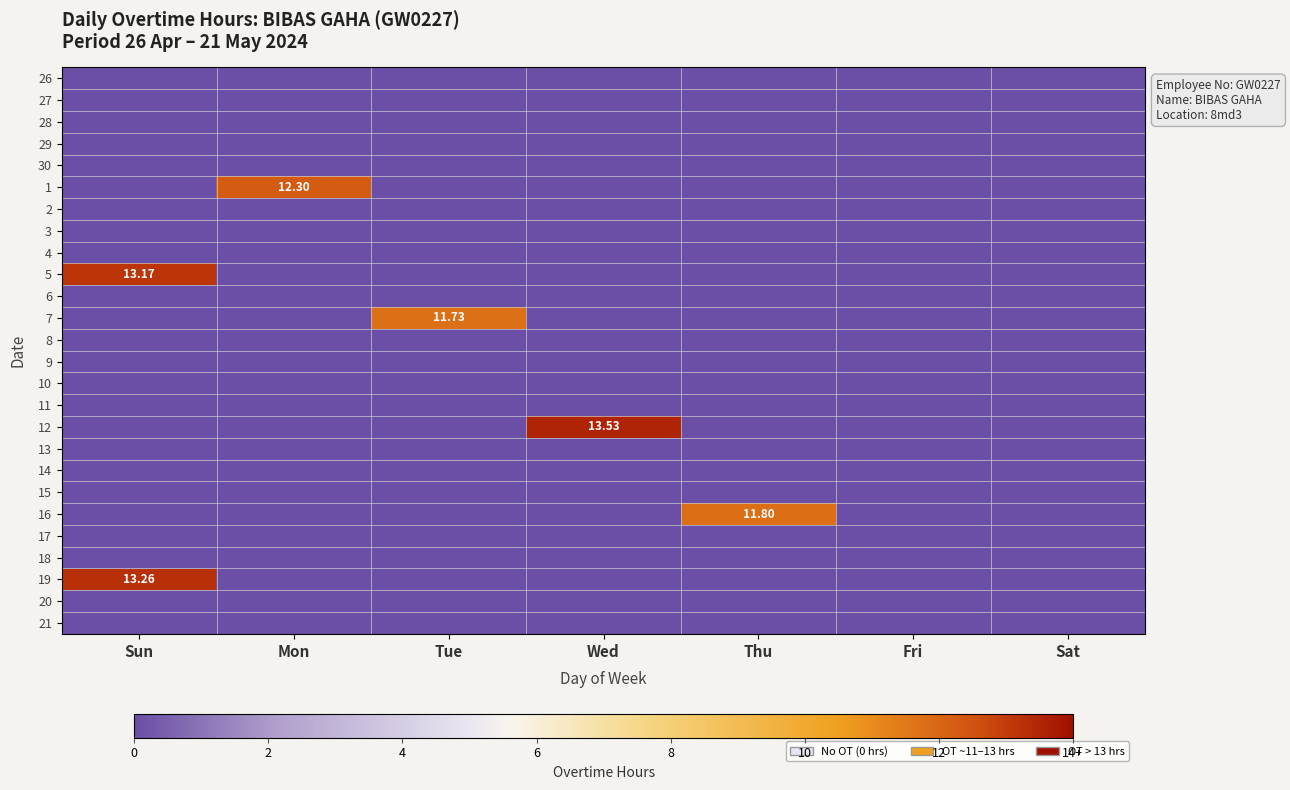

What is the sum of all 16 values?

11.8